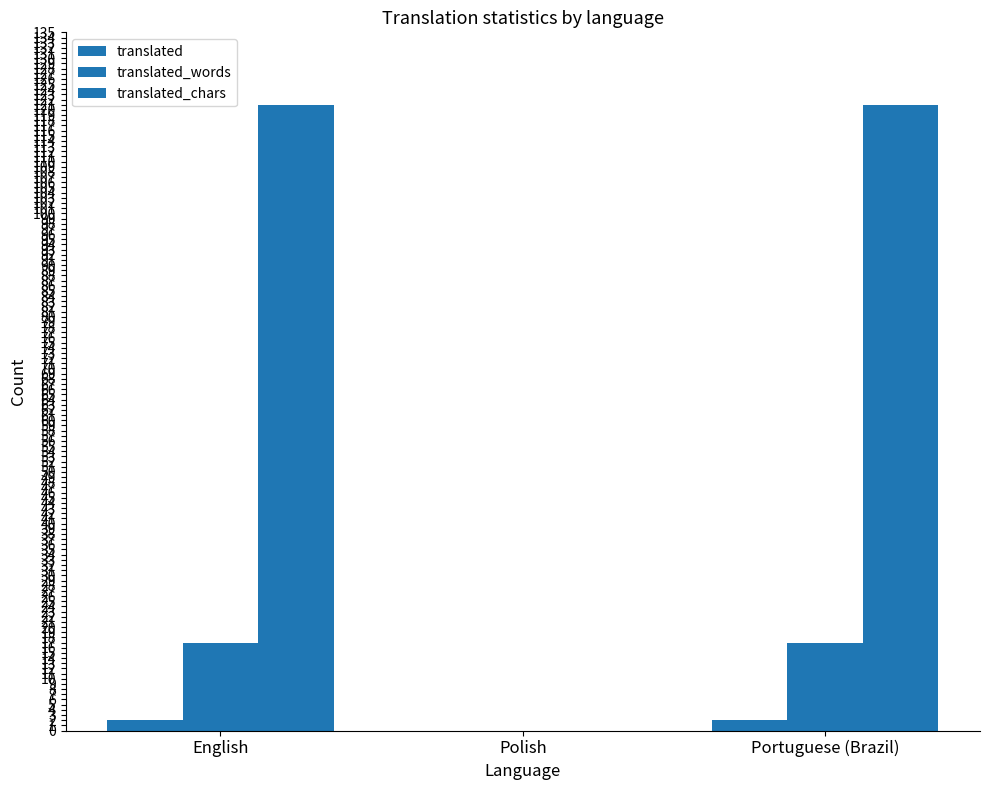

Reading left to right, extract all data points from this chart.

translated: English=2	Polish=0	Portuguese (Brazil)=2
translated_words: English=17	Polish=0	Portuguese (Brazil)=17
translated_chars: English=121	Polish=0	Portuguese (Brazil)=121